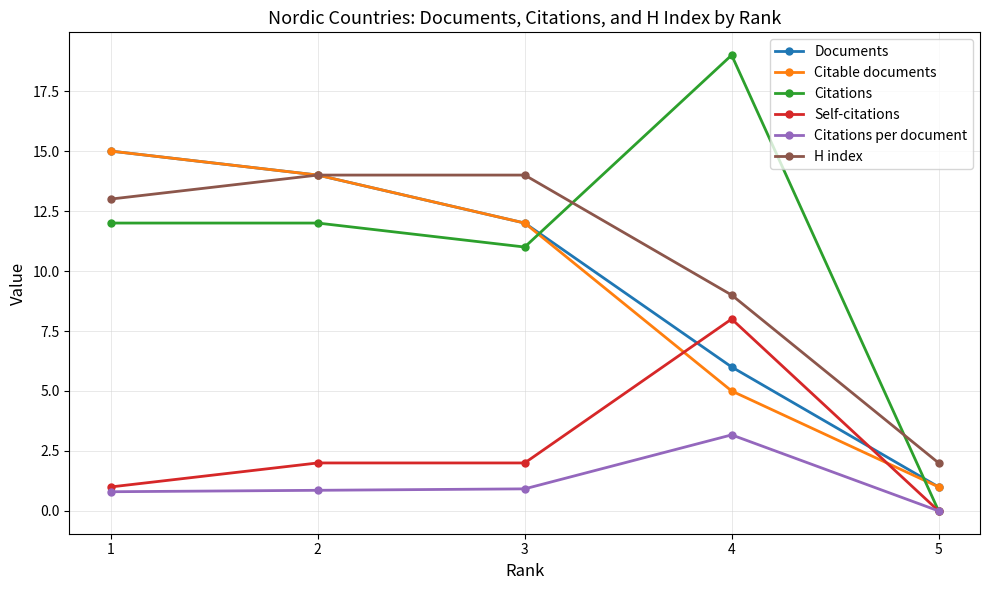

Which category has the highest value in the Citations per document series?

4